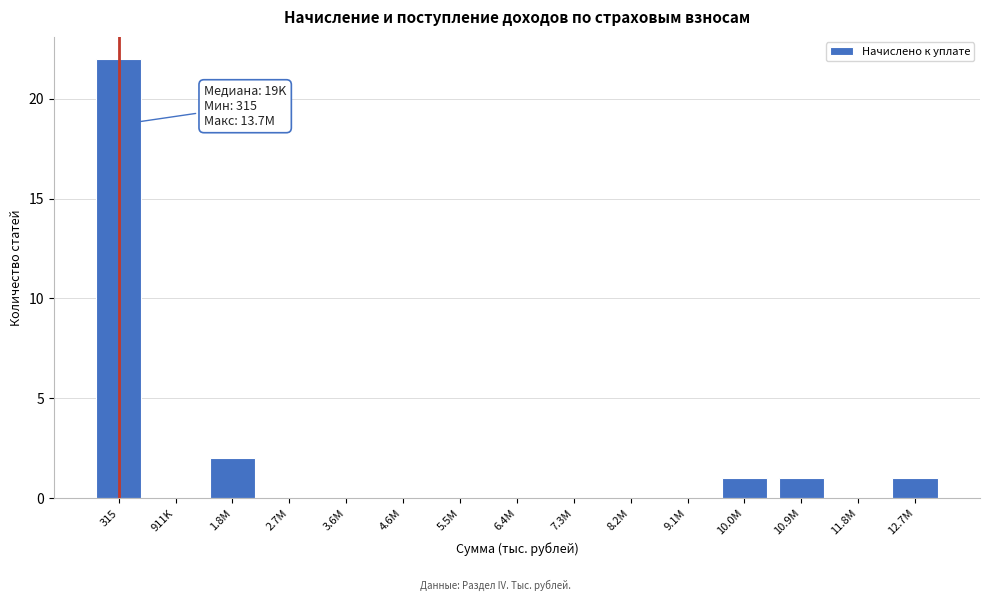

Reading left to right, list all the values displayed in this chart.

315=22	911K=0	1.8M=2	2.7M=0	3.6M=0	4.6M=0	5.5M=0	6.4M=0	7.3M=0	8.2M=0	9.1M=0	10.0M=1	10.9M=1	11.8M=0	12.7M=1